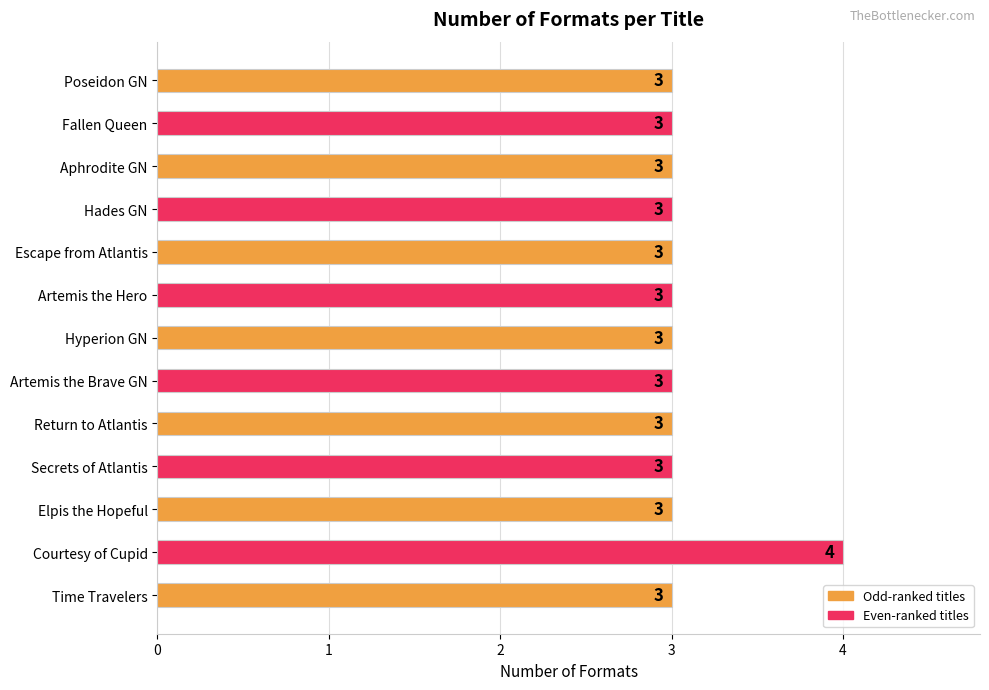

Count the number of categories in the chart.

13